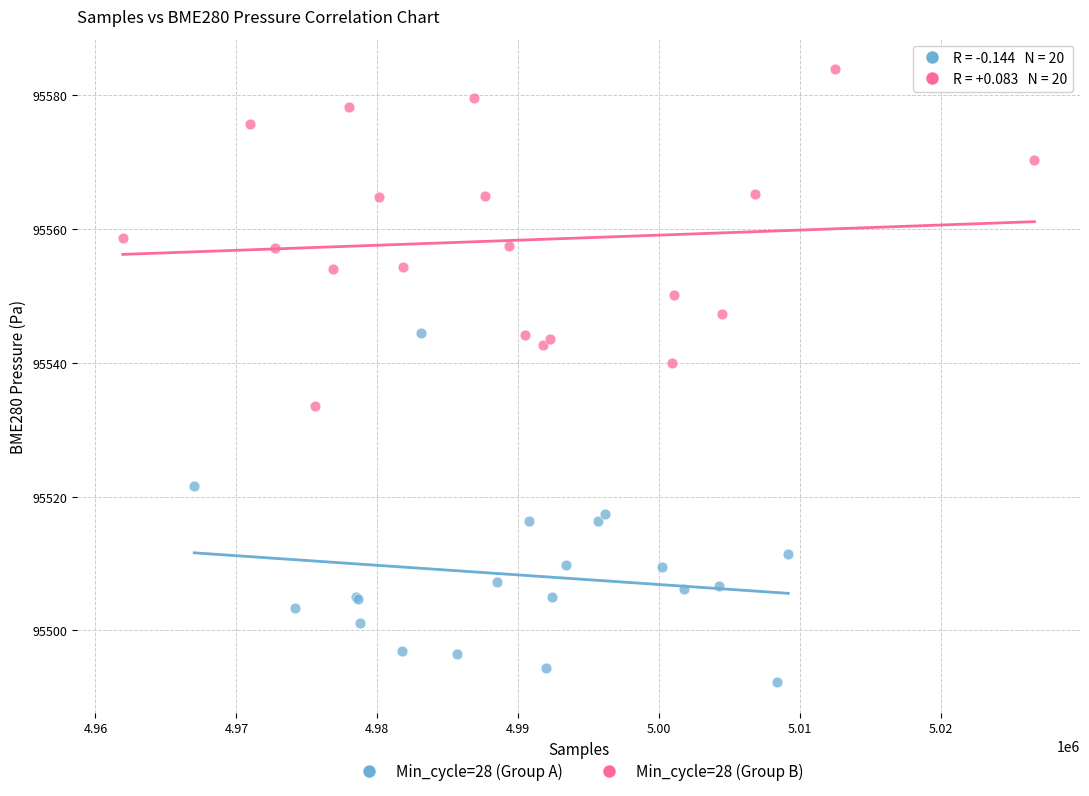

Which series contains the lowest Y value?

Min_cycle=28 (Group A)